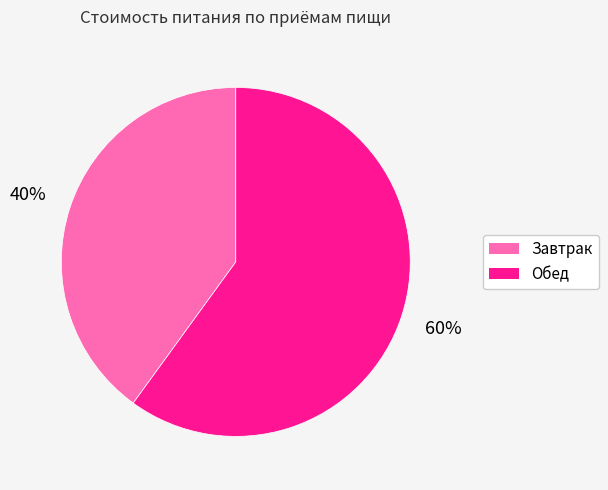

Count the number of slices in the pie.

2